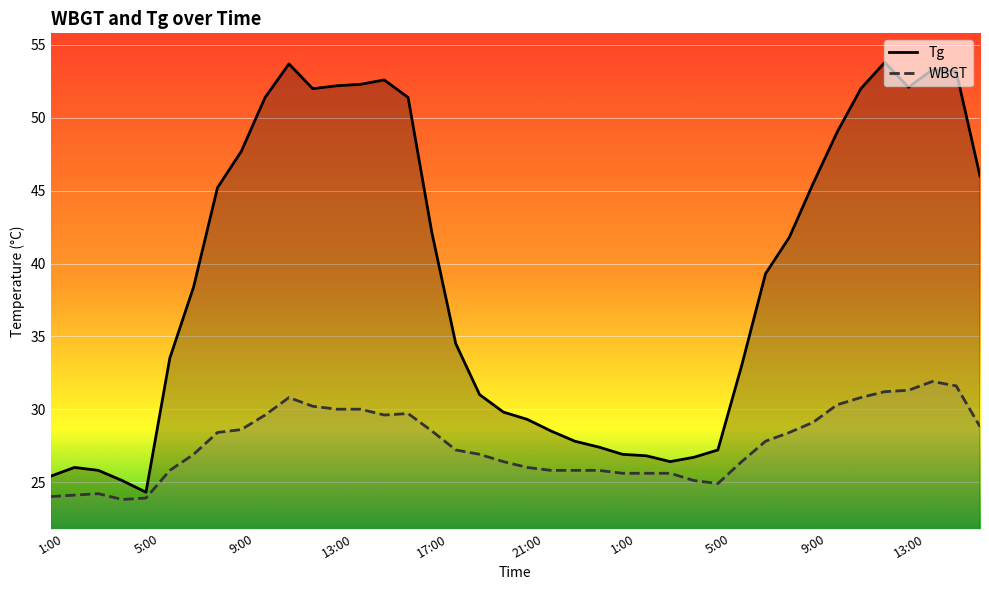

How many interior local valleys does the WBGT series have?

3